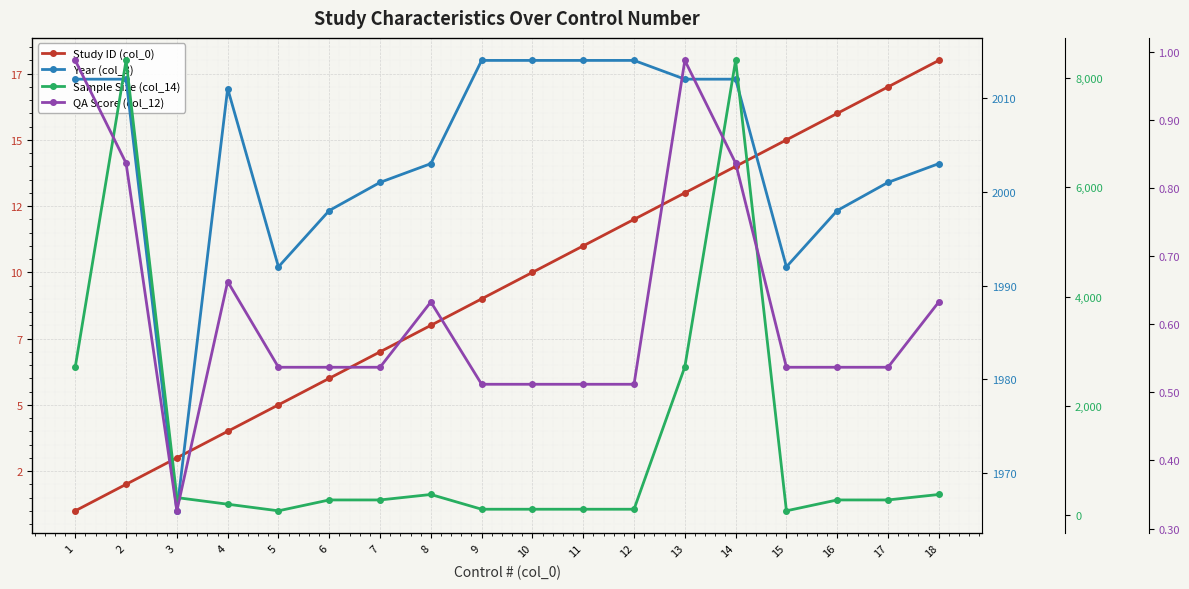

Rank the categories by Study ID (col_0) value from highest to lowest.

18, 17, 16, 15, 14, 13, 12, 11, 10, 9, 8, 7, 6, 5, 4, 3, 2, 1